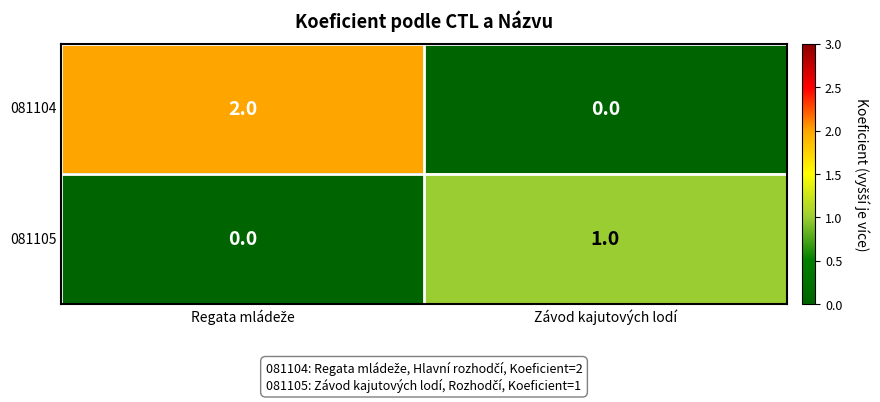

Reading right to left, extract all data points from this chart.

081104: 0	2
081105: 1	0